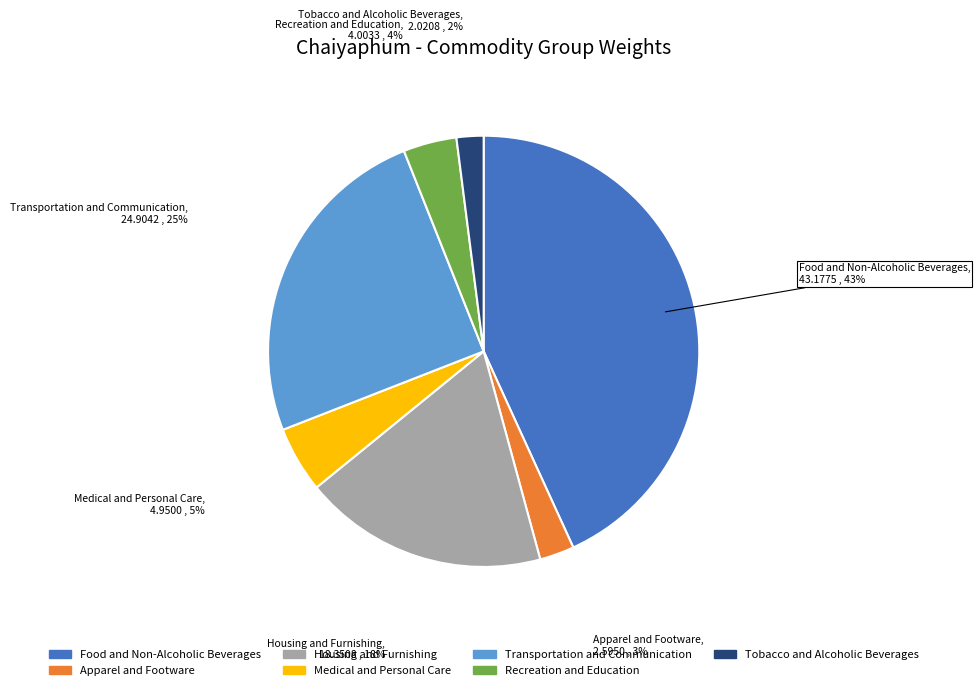

How many slices are in this pie chart?

7